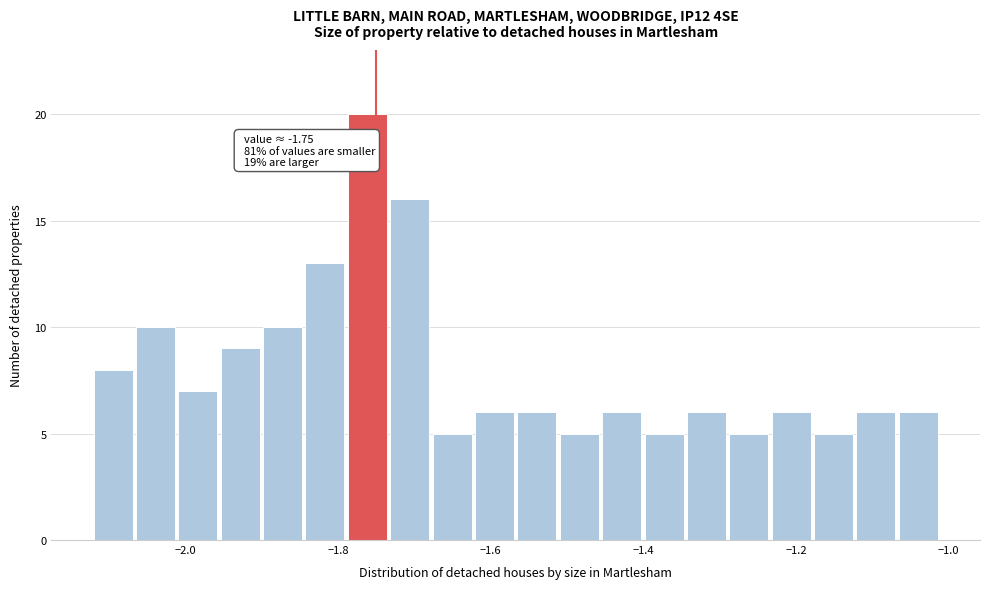

Around what value on the x-axis is the tallest bar? Give the approximate position of its centre, as read against the axis.

-1.76